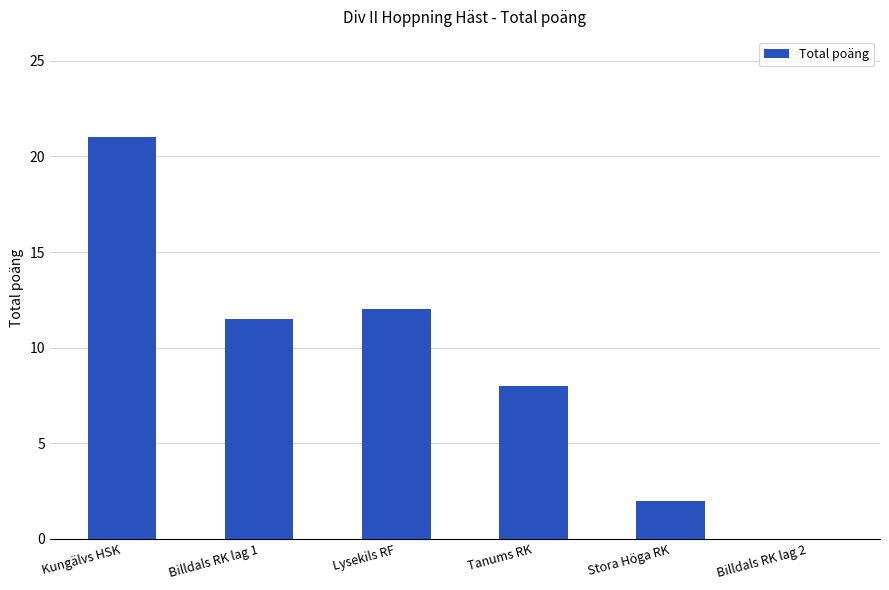

How many distinct data groups are displayed?

1